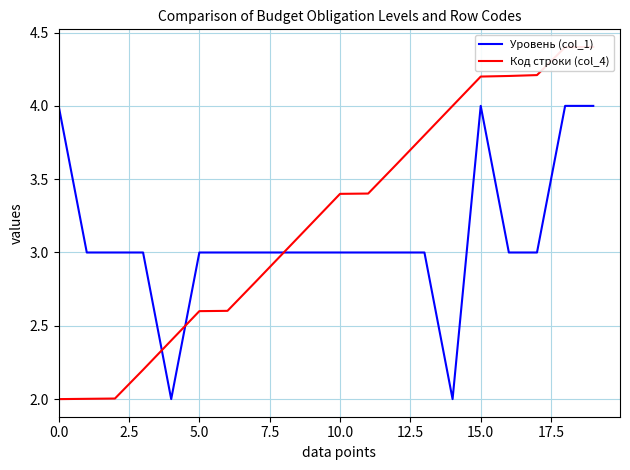

True or false: Уровень (col_1) has a value of 4 at 15.0.

True